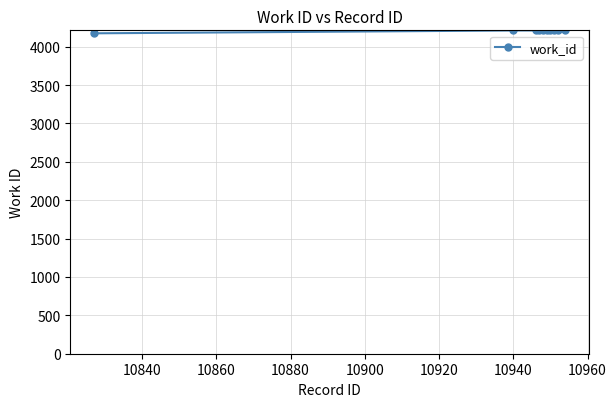

What is the minimum value shown in the chart?

4174